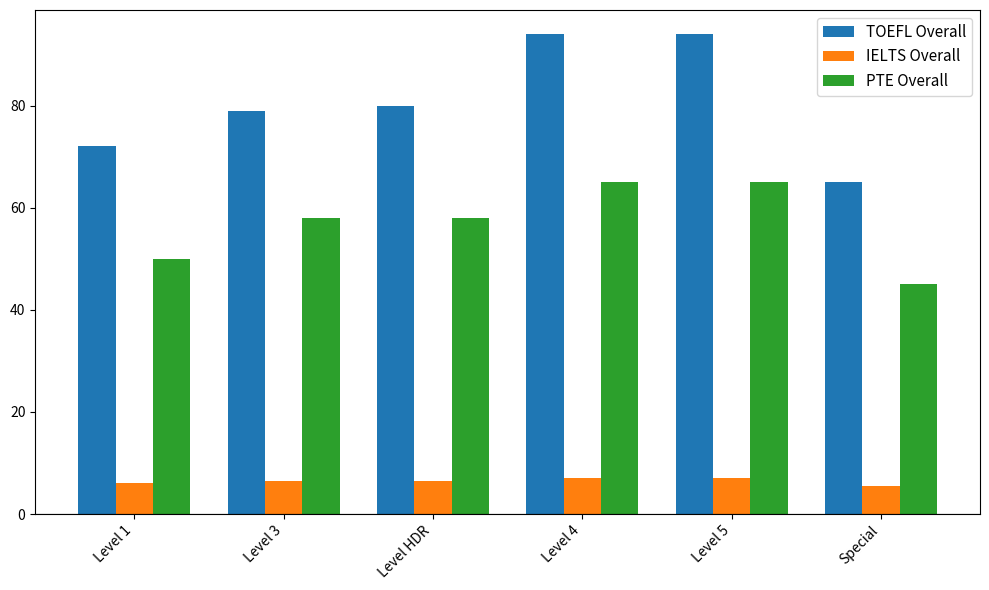

True or false: PTE Overall has a value of 50.0 at Level 1.

True